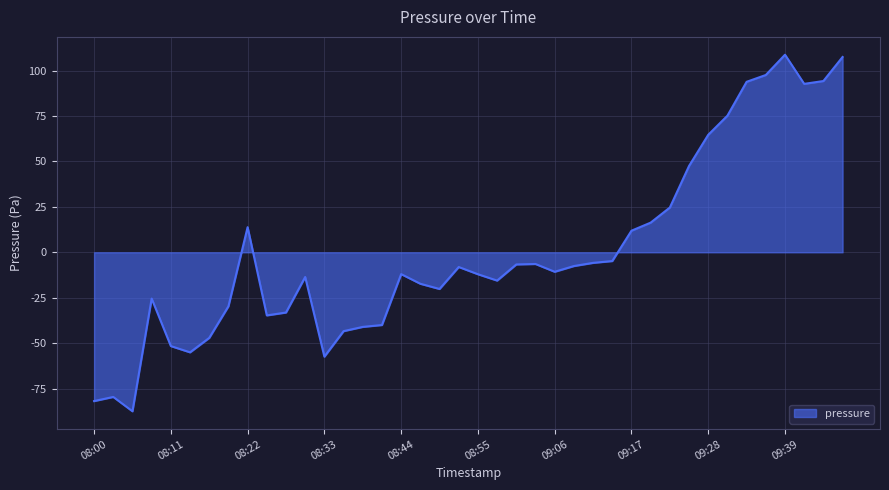

What is the greatest value displayed?

108.7